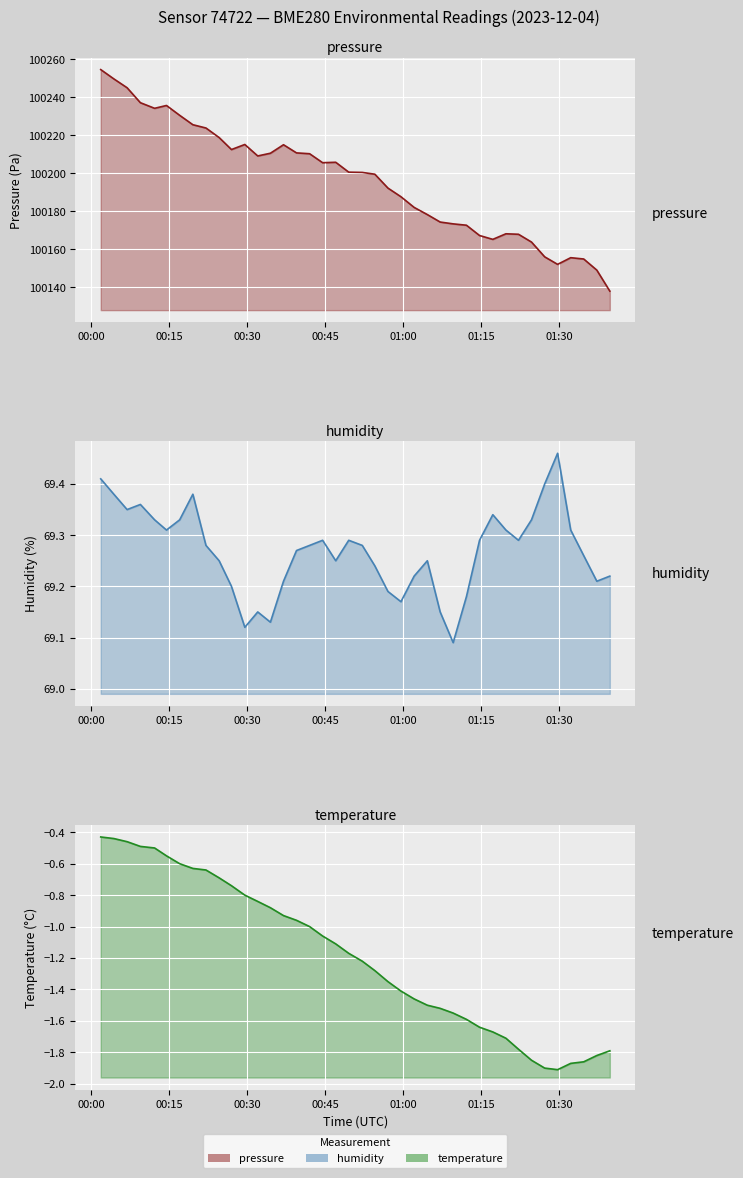

What are all the series names shown in the legend?

pressure, humidity, temperature